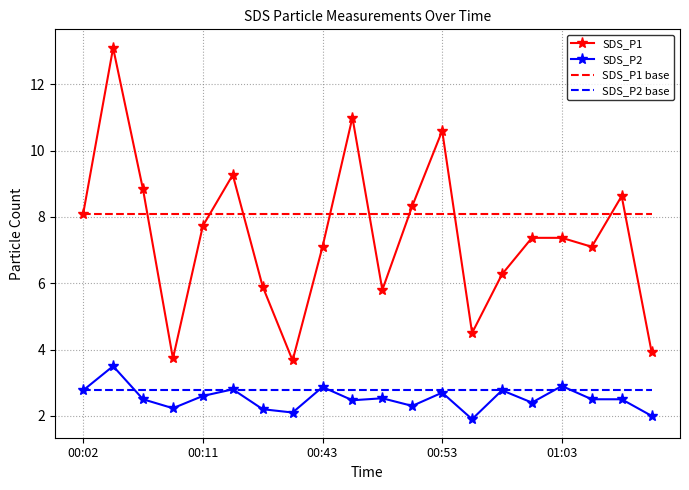

True or false: SDS_P1 and SDS_P2 base intersect in this chart.

False